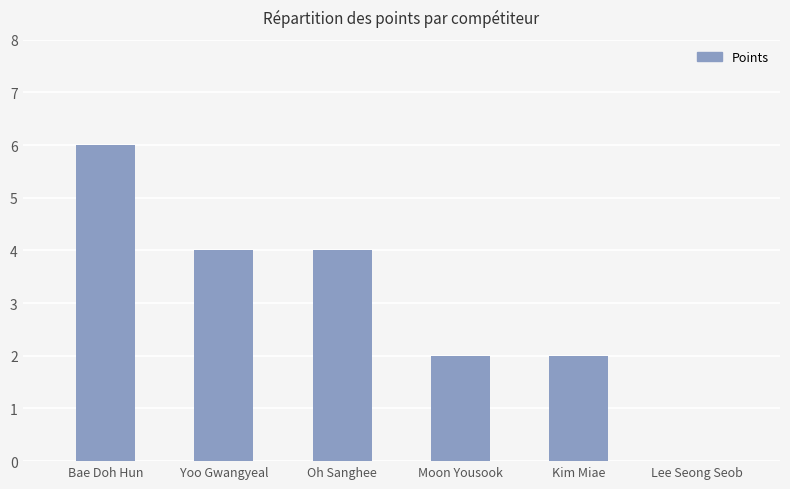

What is the approximate value at Bae Doh Hun?

6